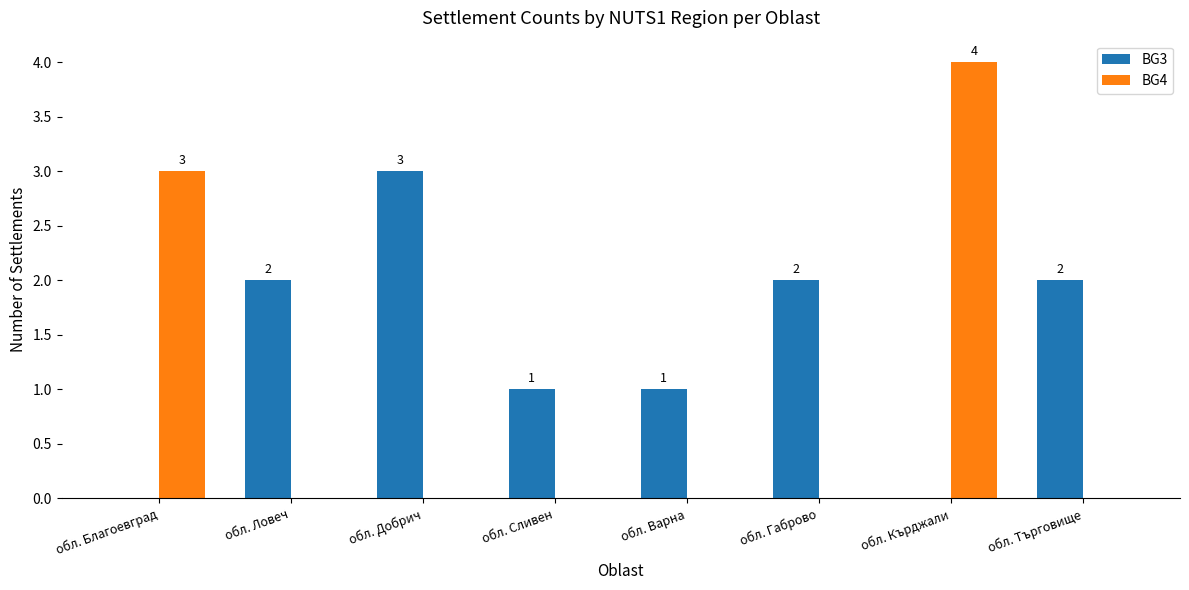

Which series changed the most between обл. Добрич and обл. Габрово?

BG3